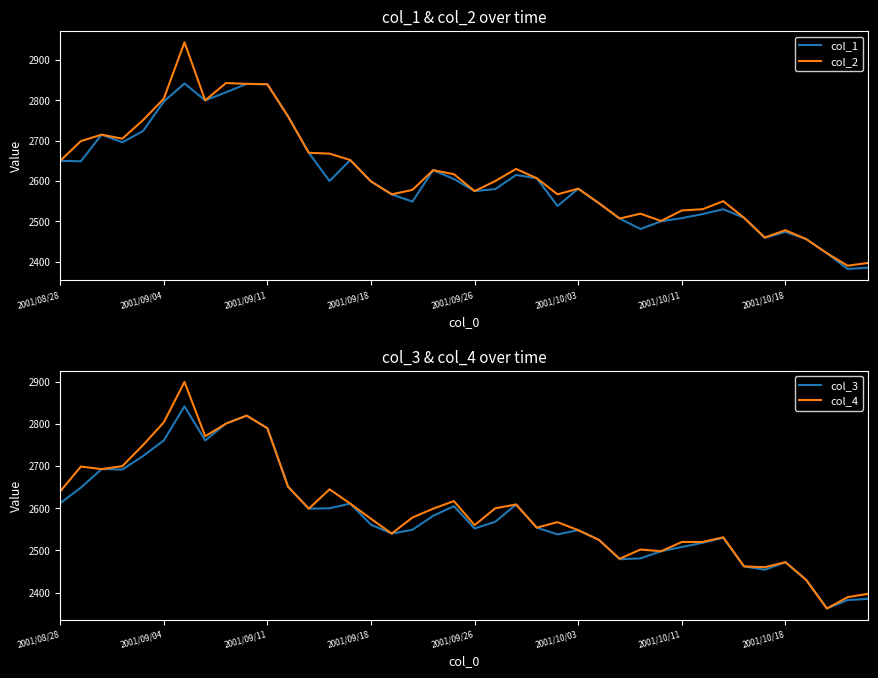

True or false: col_4 has a value of 2462 at 33.

True